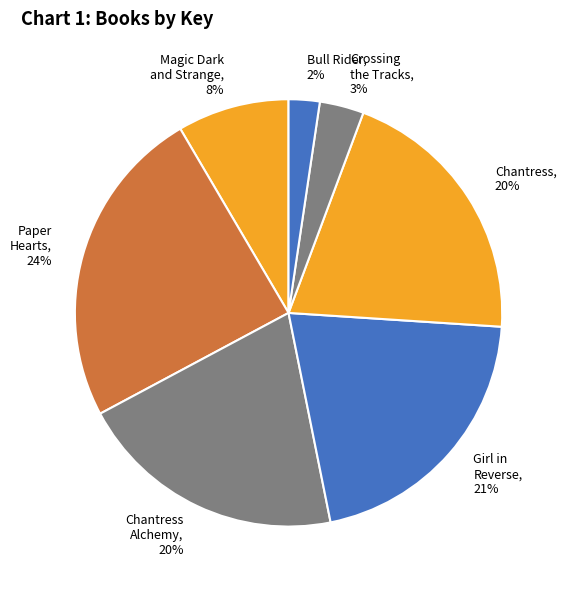

To the nearest percent, what is the average slice percentage?

14%